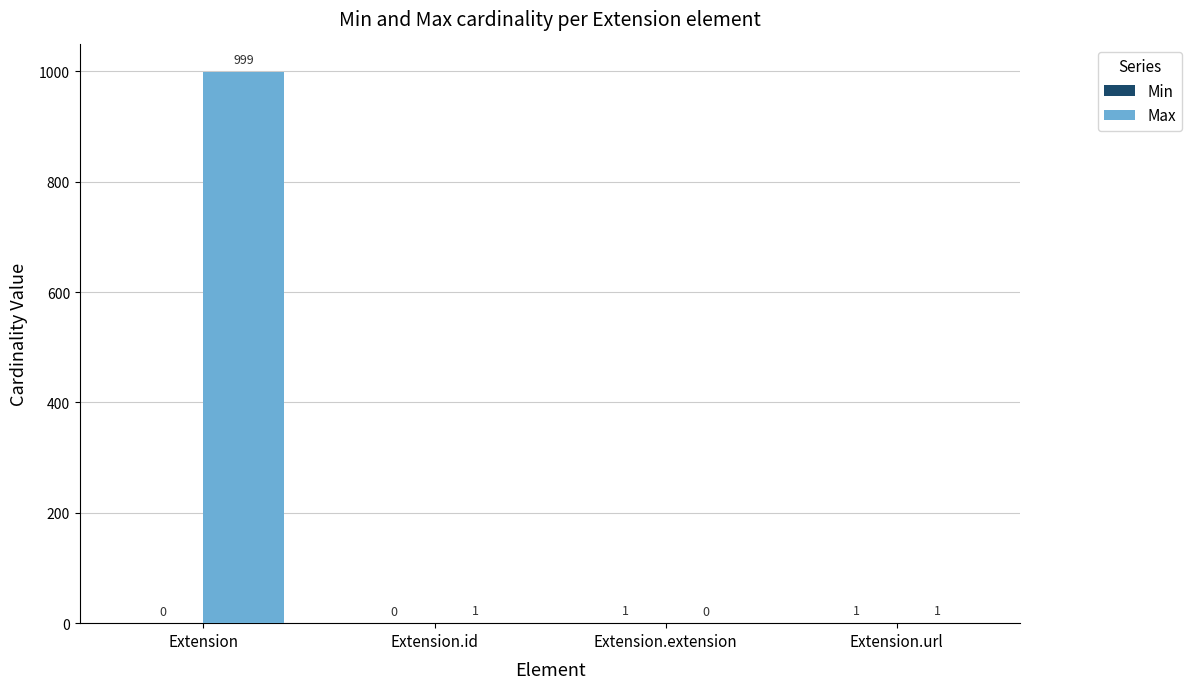

What value does the Max series have at Extension, to the nearest 50?

1000